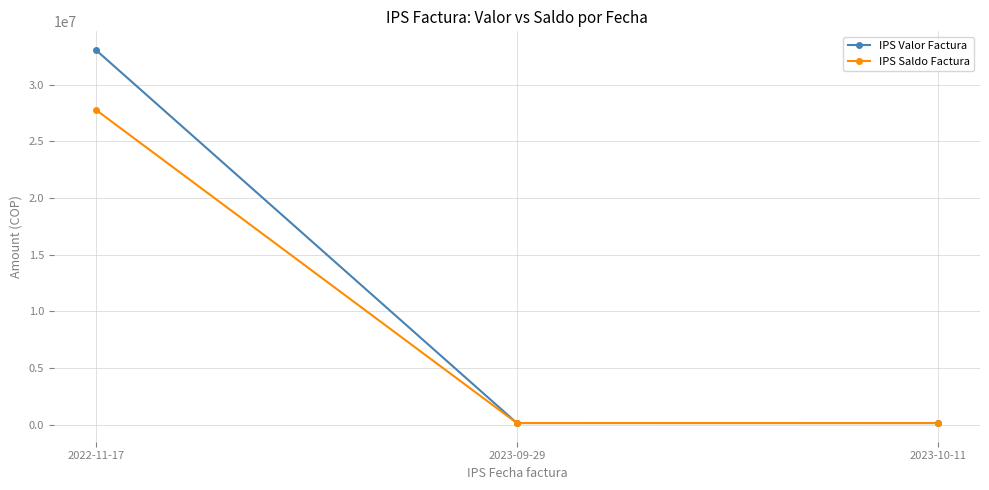

List the series in order of their overall mean, highest first.

IPS Valor Factura, IPS Saldo Factura